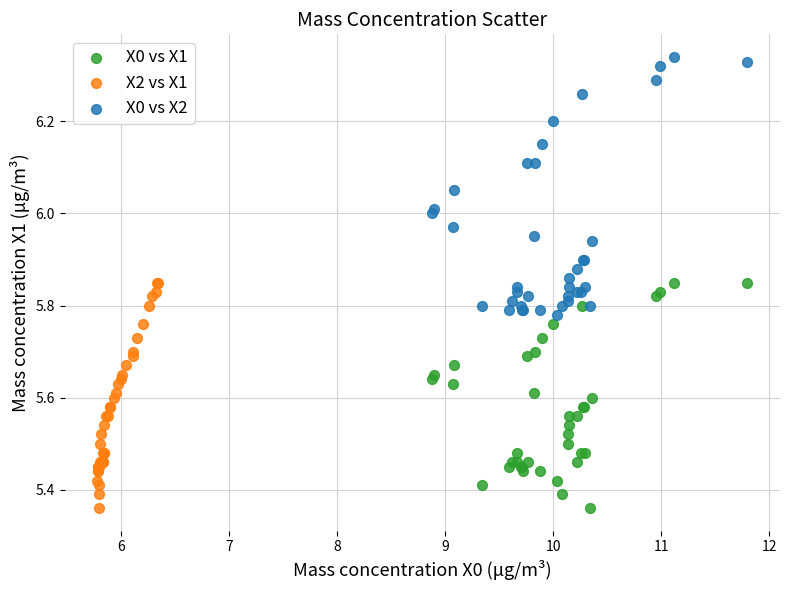

Which series reaches the maximum Y coordinate?

X0 vs X2